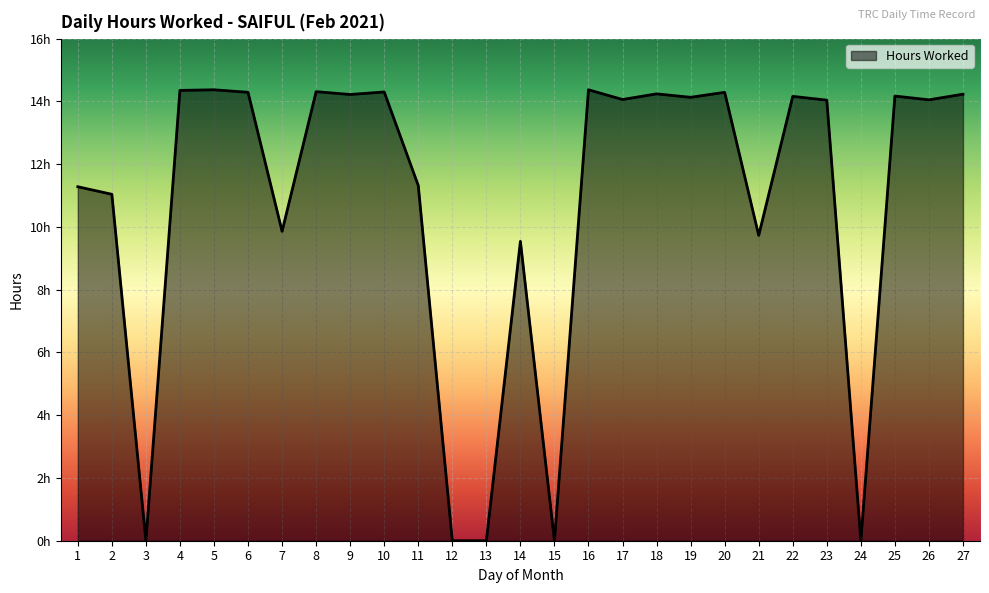

List the labels in order of value, smallest first.

3, 12, 13, 15, 24, 14, 21, 7, 2, 1, 11, 23, 26, 17, 19, 22, 25, 9, 27, 18, 6, 20, 10, 8, 4, 5, 16